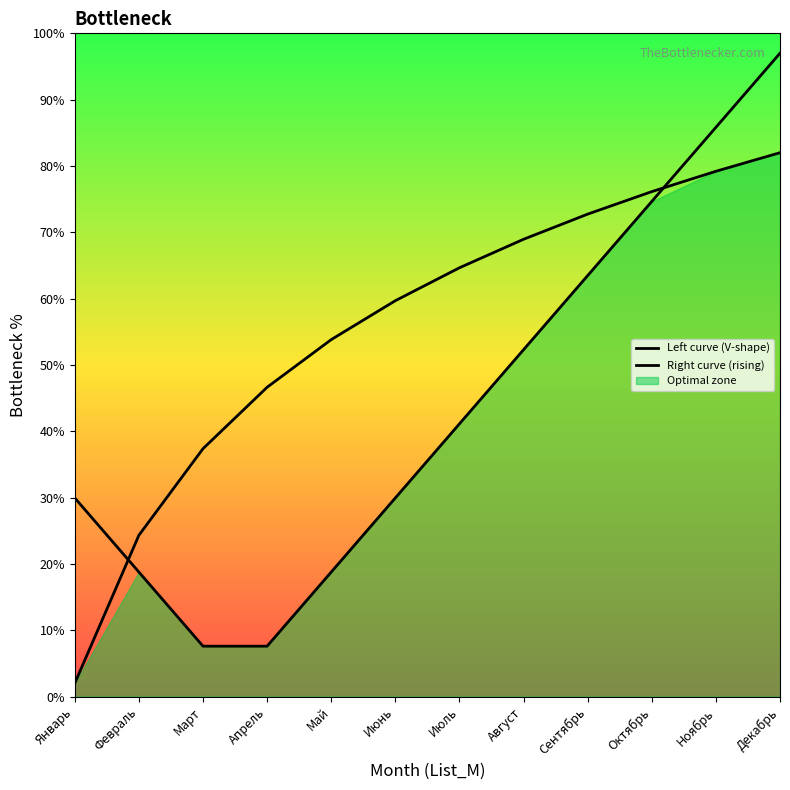

At which label does Left curve (V-shape) first exceed 41?

Июль